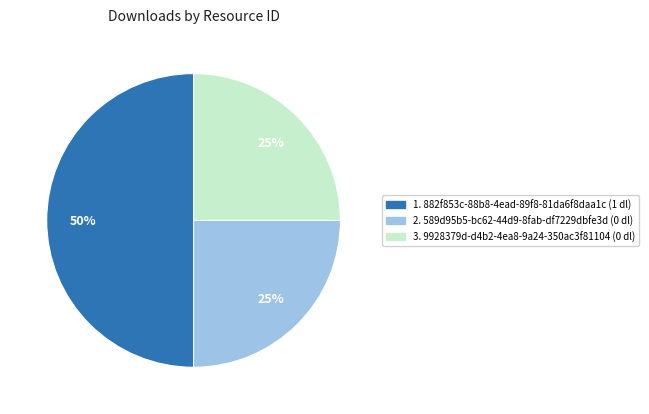

To the nearest percent, what is the difference between the largest and smallest slice percentages?

25%